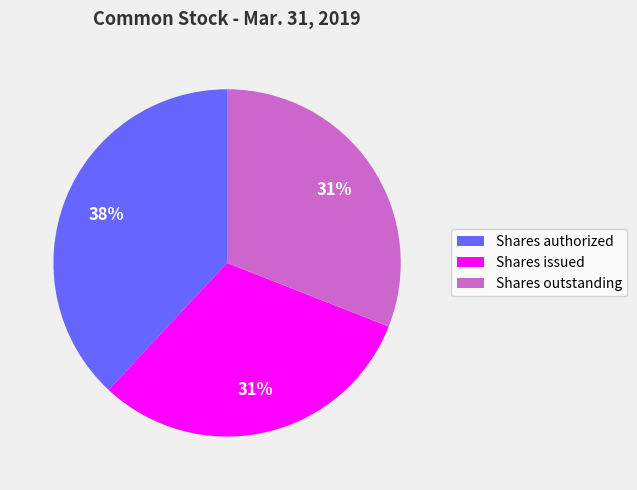

To the nearest percent, what is the difference between the largest and smallest slice percentages?

7%